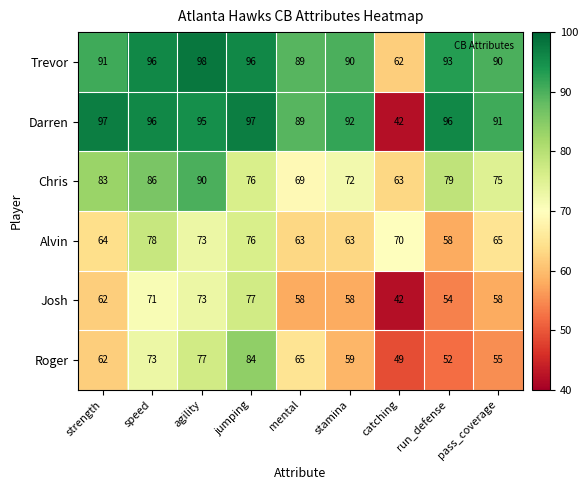

What is the maximum value for Roger?

84